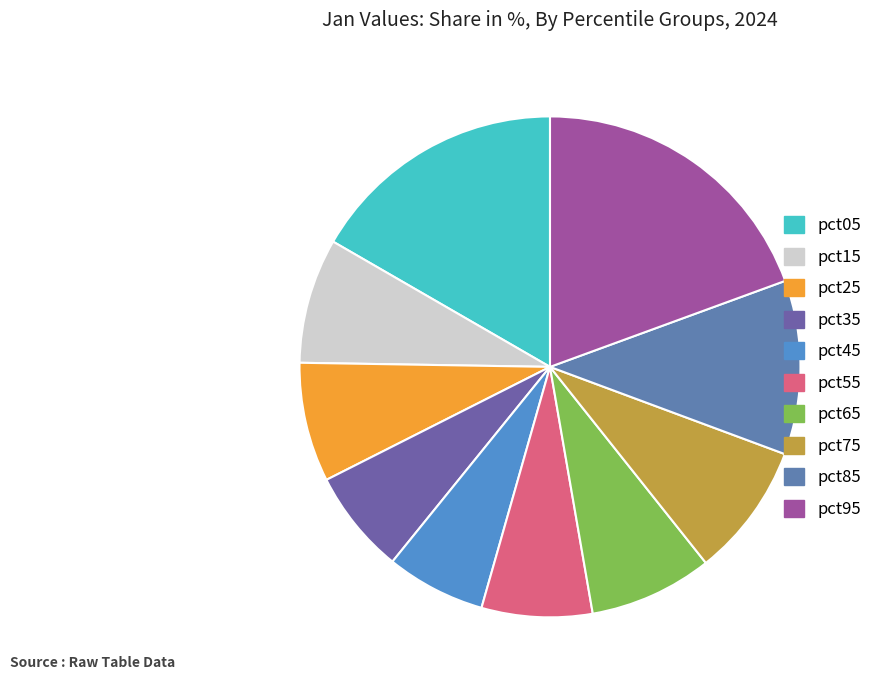

The pct35 slice represents 7% of the pie. True or false?

True